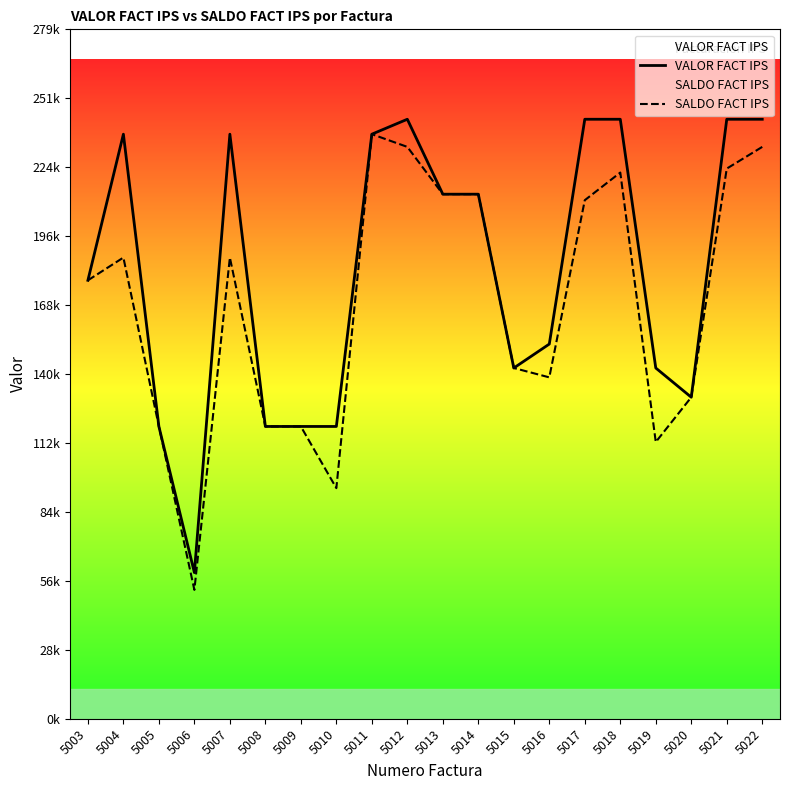

What are all the series names shown in the legend?

VALOR FACT IPS, SALDO FACT IPS